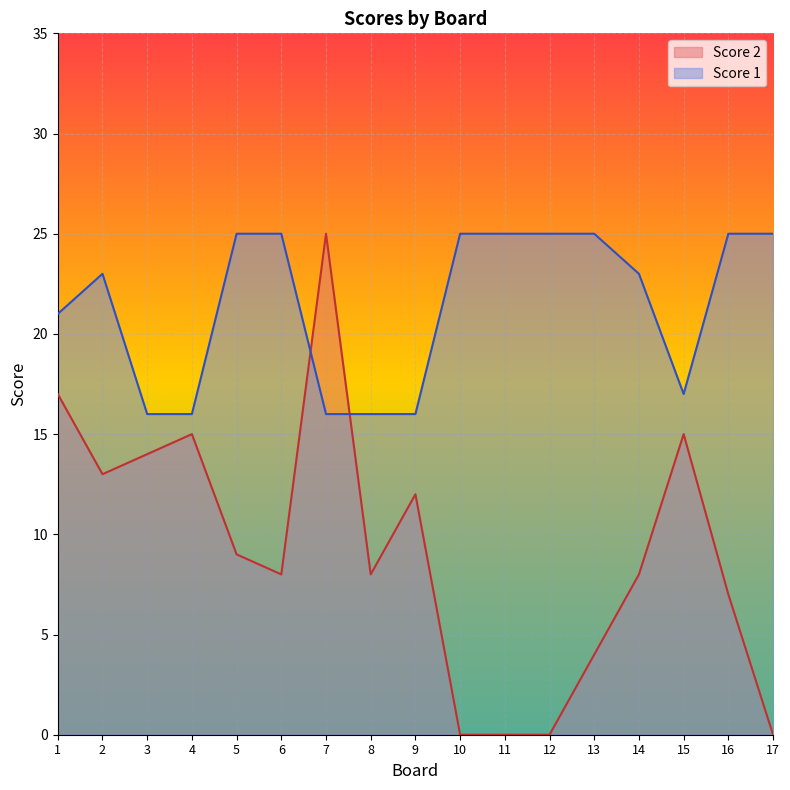

Which category has the highest value across all series?

5